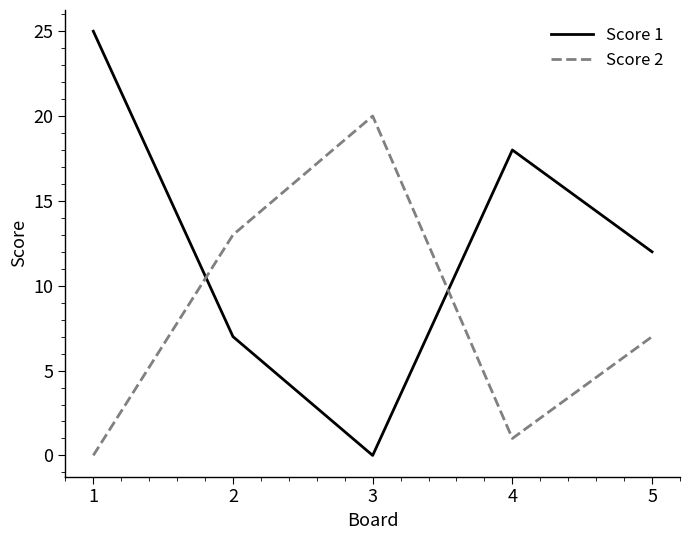

True or false: Score 2 has a value of 6 at 3.

False